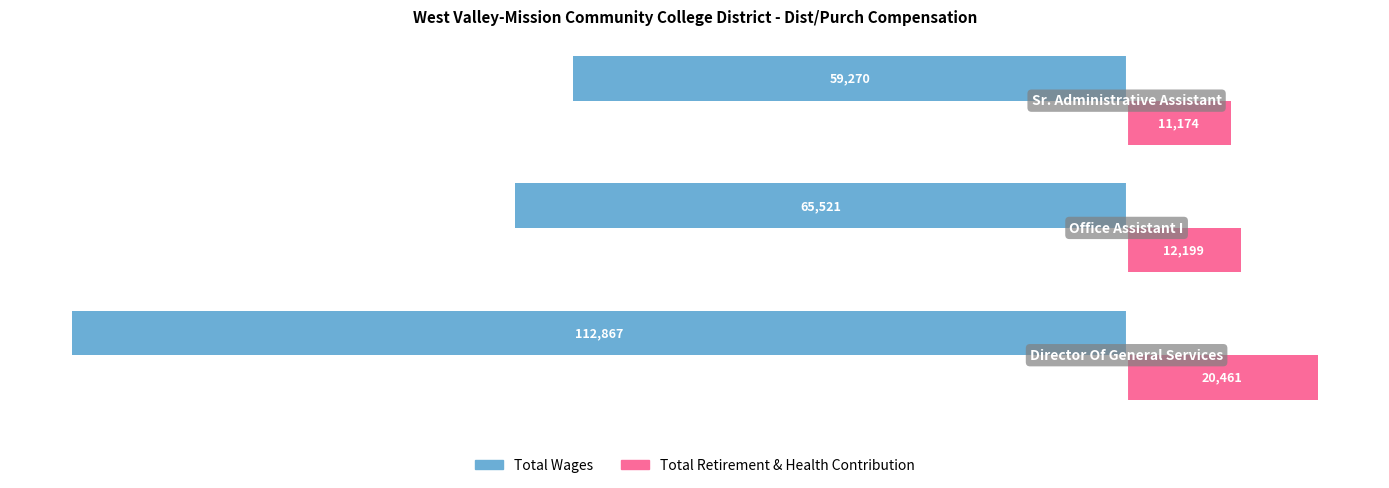

What is the difference between the maximum and minimum values in the Total Wages series?

53597